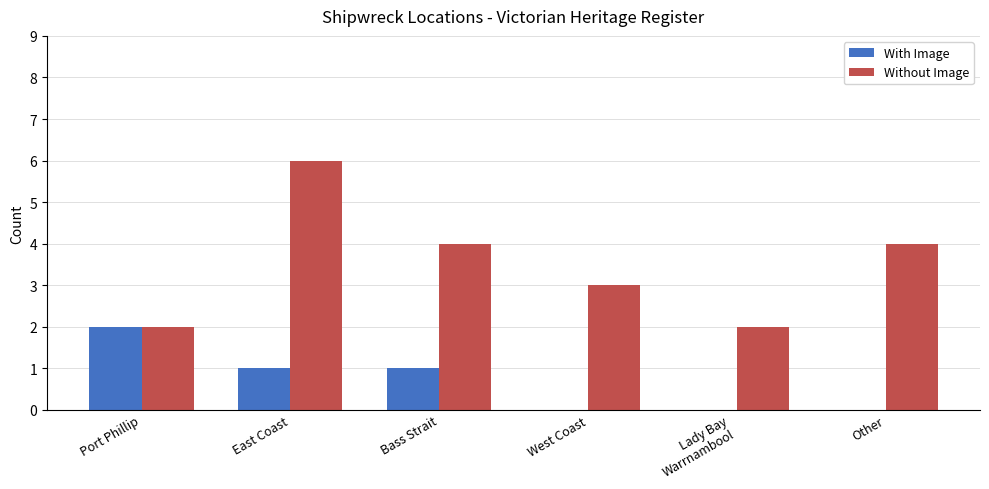

How many data points does each series have?

6